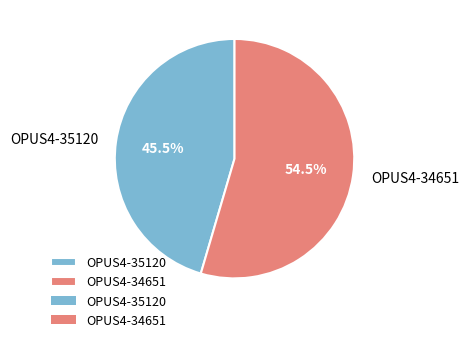

How many slices are in this pie chart?

2